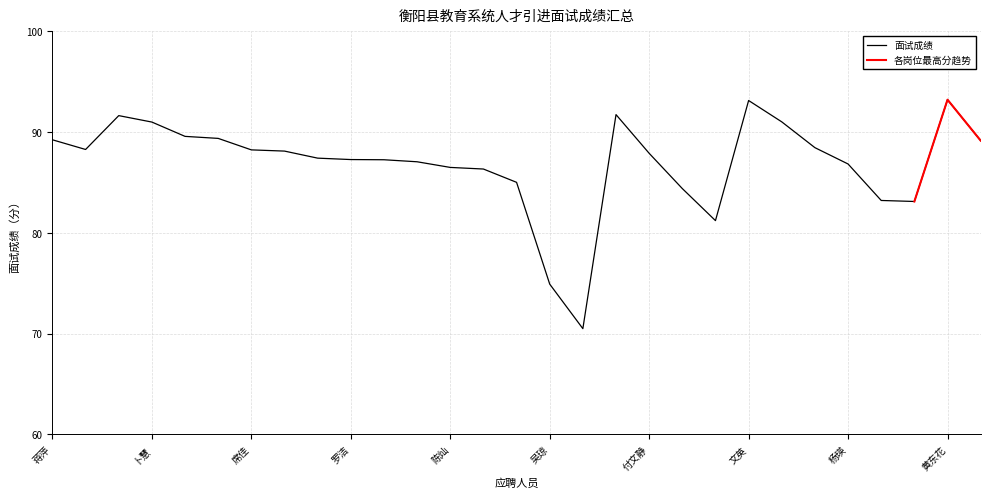

Read the value at 何丹.

84.4